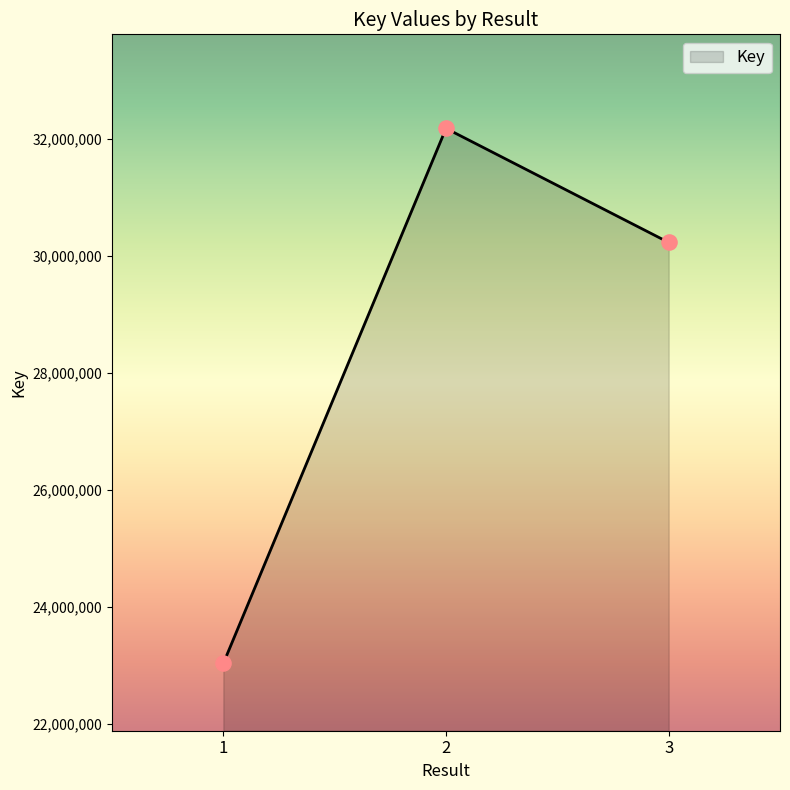

Between 2 and 3, which is larger?

2